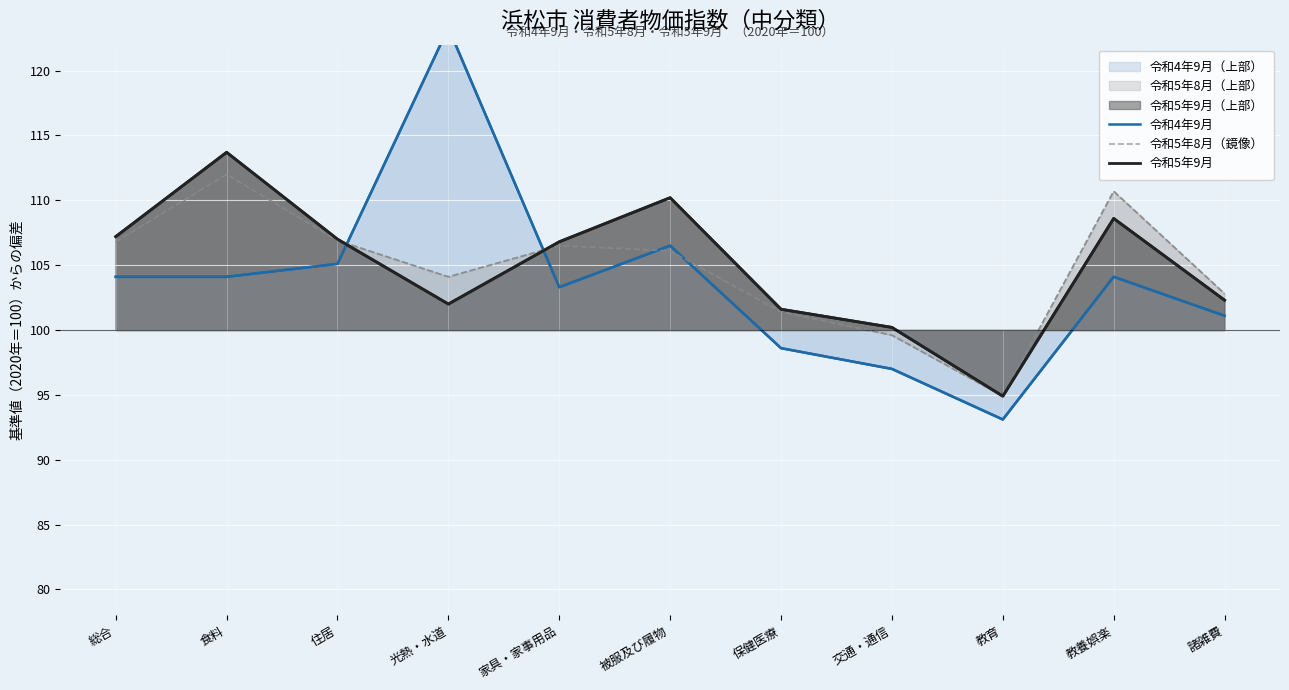

Which series has the widest spread of values?

令和4年9月